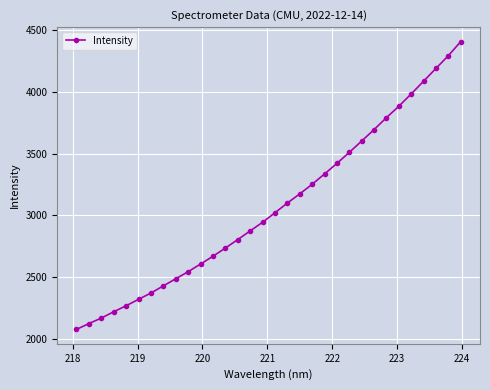

How many data points does each series have?

32